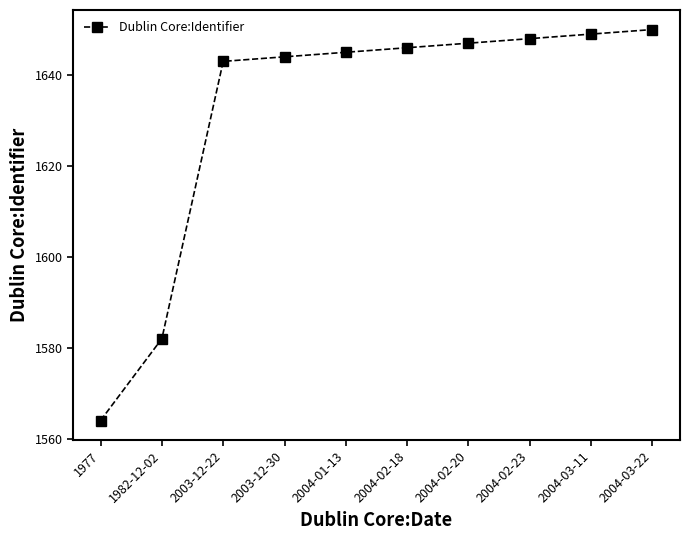

Between 2004-02-18 and 2004-03-22, which is larger?

2004-03-22